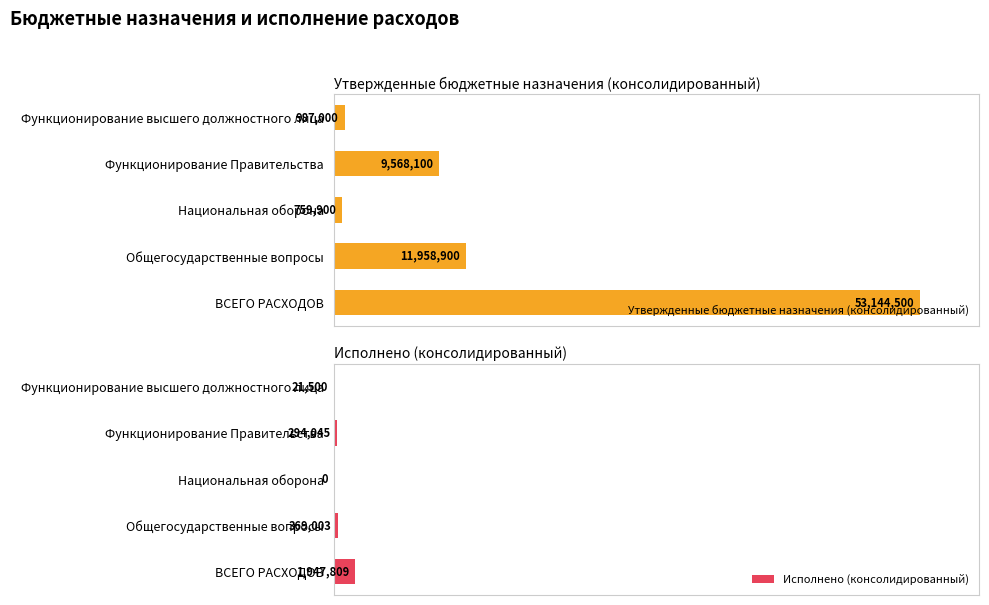

Rank the series by their average value, from highest to lowest.

Утвержденные бюджетные назначения (консолидированный), Исполнено (консолидированный)